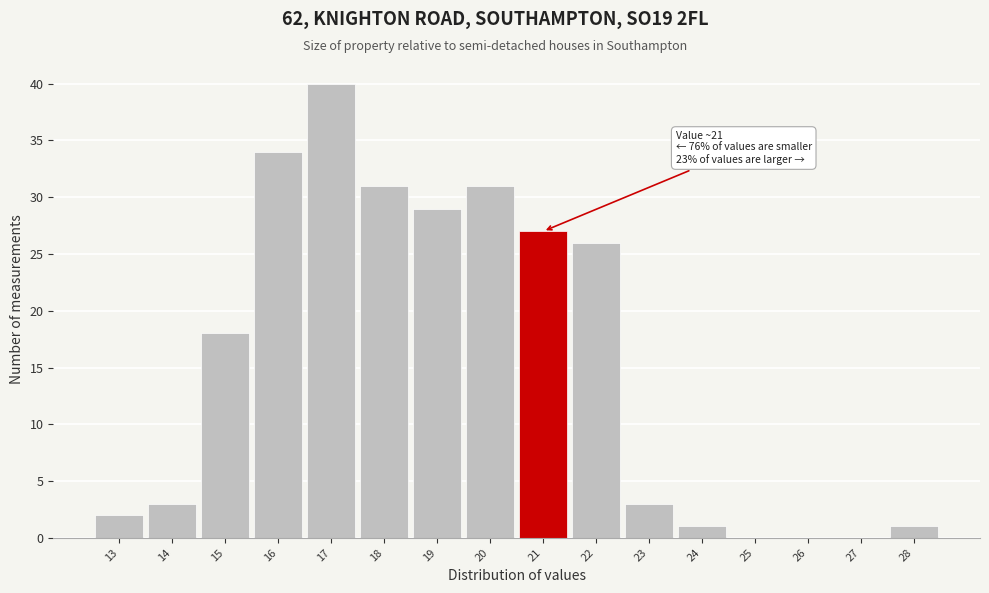

Reading right to left, transcribe all the data shown in this chart.

28=1	27=0	26=0	25=0	24=1	23=3	22=26	21=27	20=31	19=29	18=31	17=40	16=34	15=18	14=3	13=2